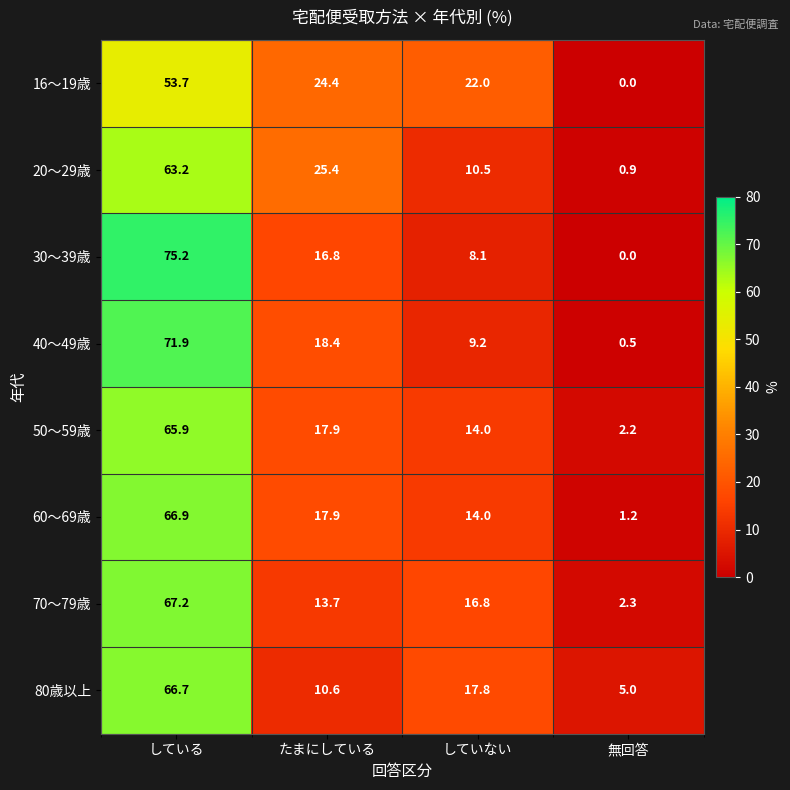

What is the maximum value shown in the chart?

75.2